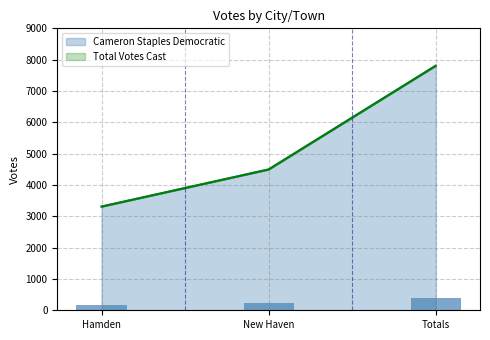

What is the label of the 1st bar from the right?

Totals